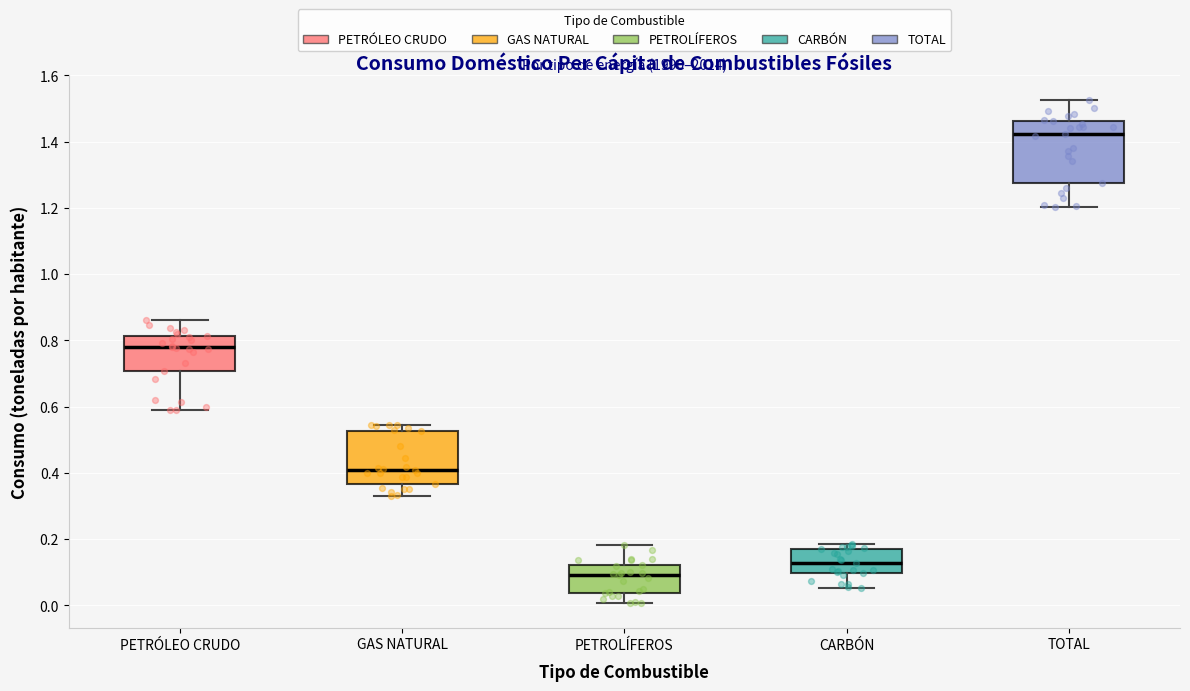

Which box has the lowest median line?

PETROLÍFEROS